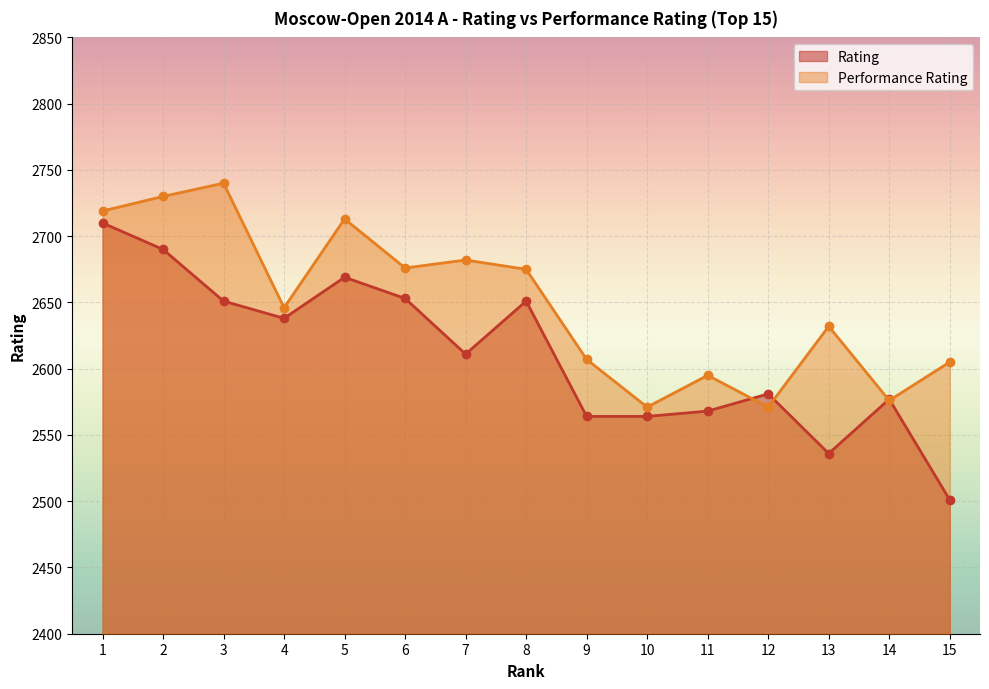

What is the difference between the Rating values at 13 and 1?

174